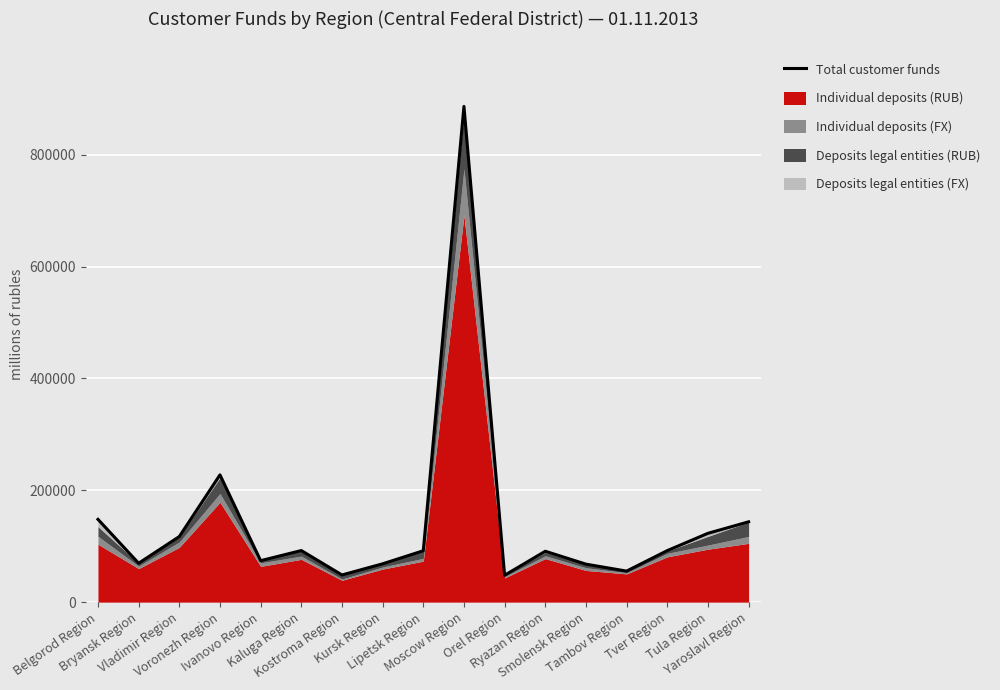

What is the approximate value at Tula Region?

123023